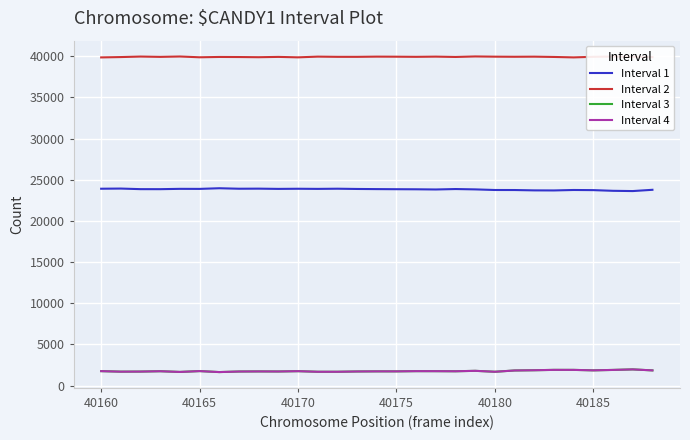

What is the sum of all Interval 4 values?

51325